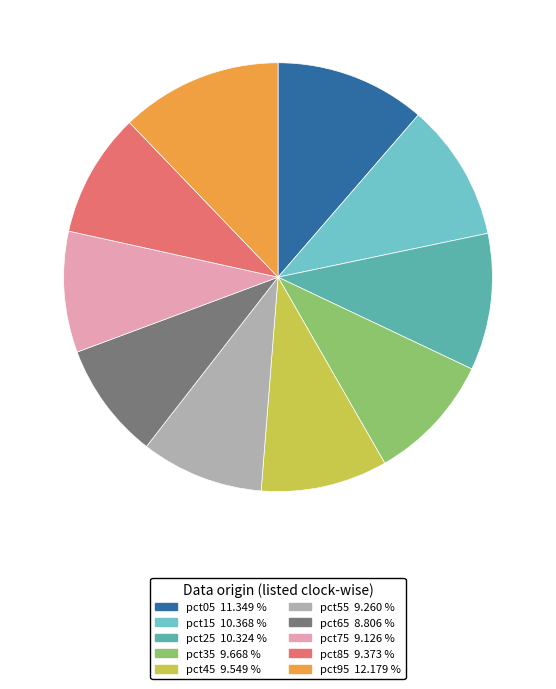

Is there a majority slice in this chart?

No